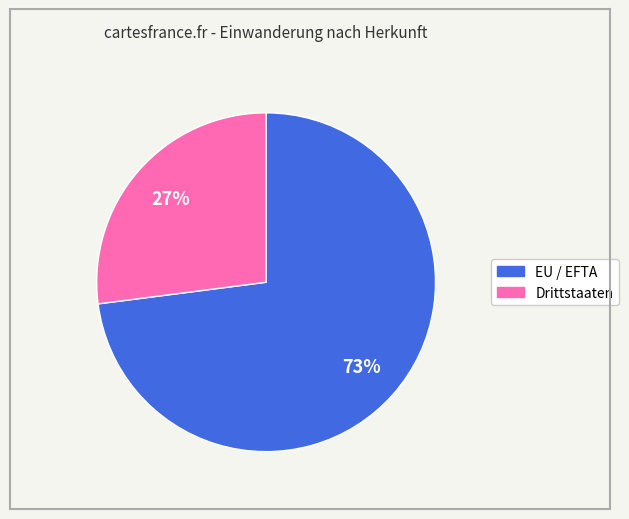

Which has a higher value, EU / EFTA or Drittstaaten?

EU / EFTA